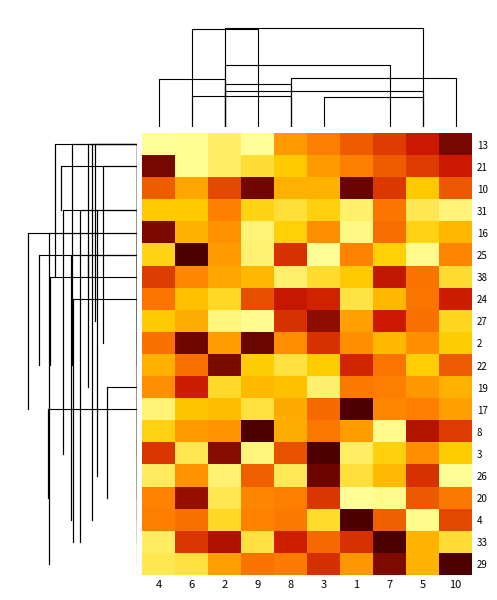

At which category is the sum across all series the highest?

7